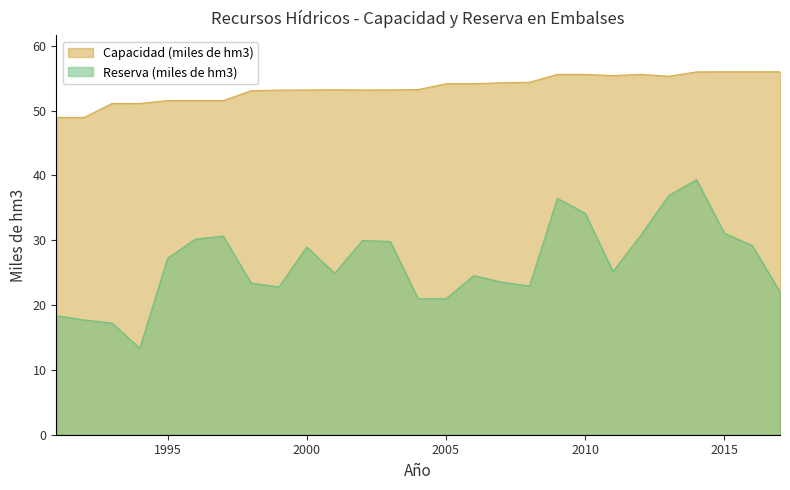

Reading right to left, extract all data points from this chart.

Capacidad (miles de hm3): 2017=56.0	2016=56.0	2015=56.0	2014=56.0	2013=55.3	2012=55.6	2011=55.4	2010=55.6	2009=55.6	2008=54.4	2007=54.3	2006=54.1	2005=54.1	2004=53.2	2003=53.2	2002=53.2	2001=53.2	2000=53.2	1999=53.2	1998=53.1	1997=51.6	1996=51.6	1995=51.6	1994=51.1	1993=51.1	1992=49.0	1991=49.0
Reserva (miles de hm3): 2017=22.1	2016=29.2	2015=31.1	2014=39.4	2013=36.9	2012=30.8	2011=25.2	2010=34.2	2009=36.5	2008=22.9	2007=23.5	2006=24.6	2005=21.0	2004=21.0	2003=29.8	2002=30.0	2001=24.9	2000=29.0	1999=22.8	1998=23.4	1997=30.6	1996=30.2	1995=27.2	1994=13.3	1993=17.2	1992=17.7	1991=18.4